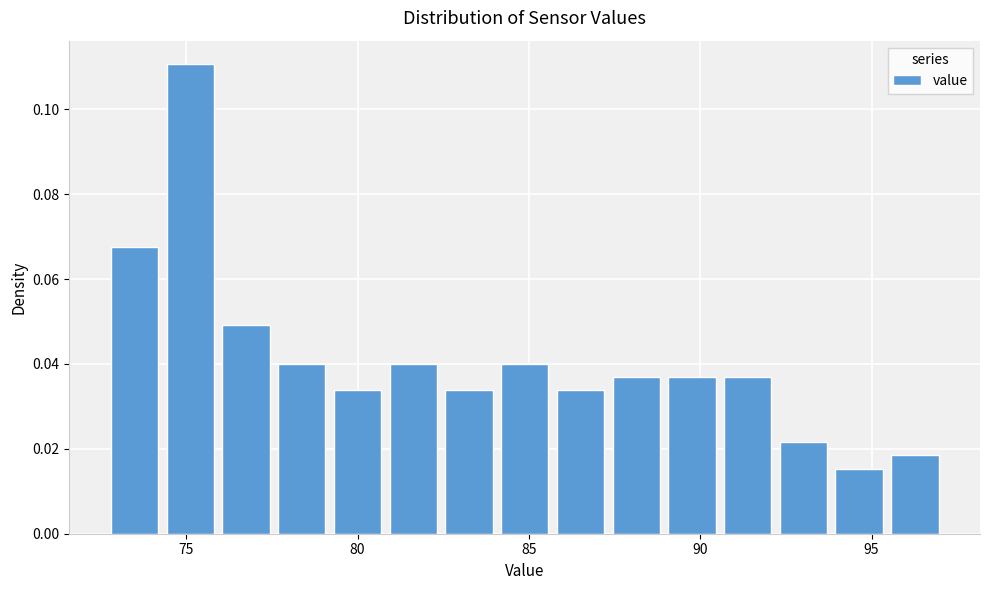

Around what value on the x-axis is the tallest bar? Give the approximate position of its centre, as read against the axis.

75.0